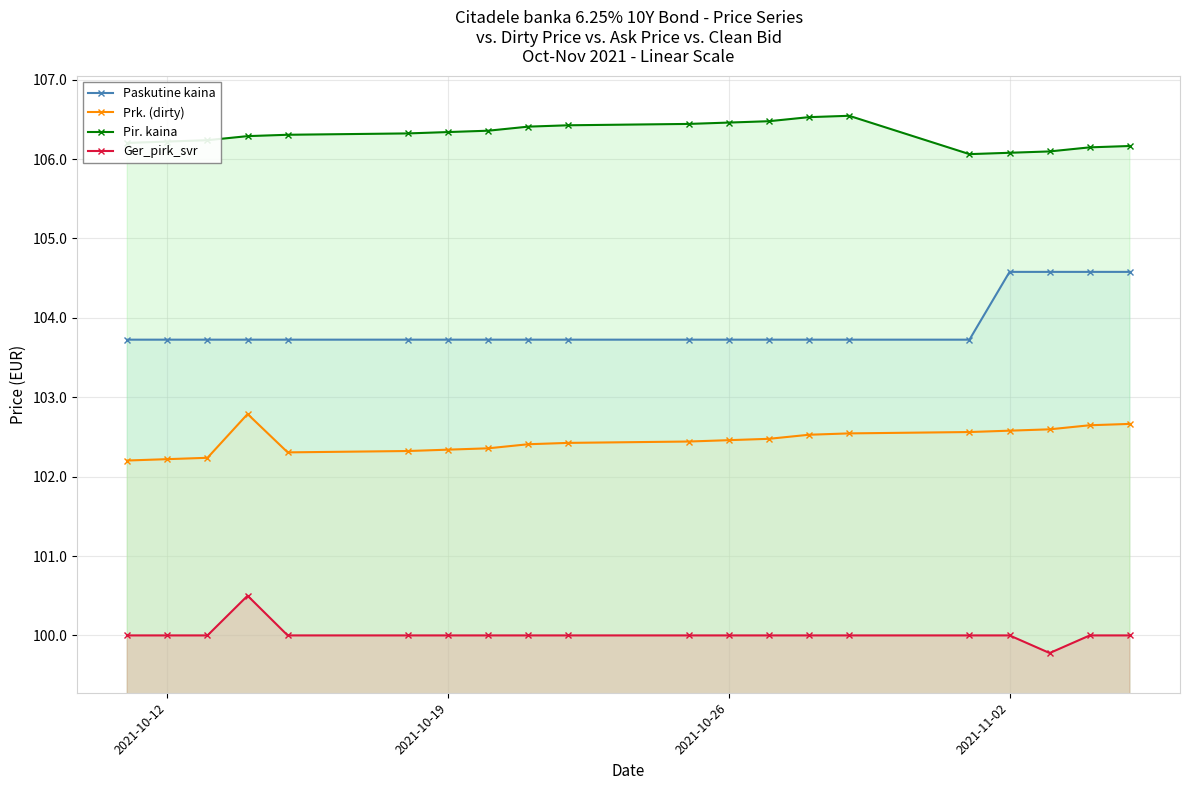

True or false: Pir. kaina and Prk. (dirty) intersect in this chart.

False